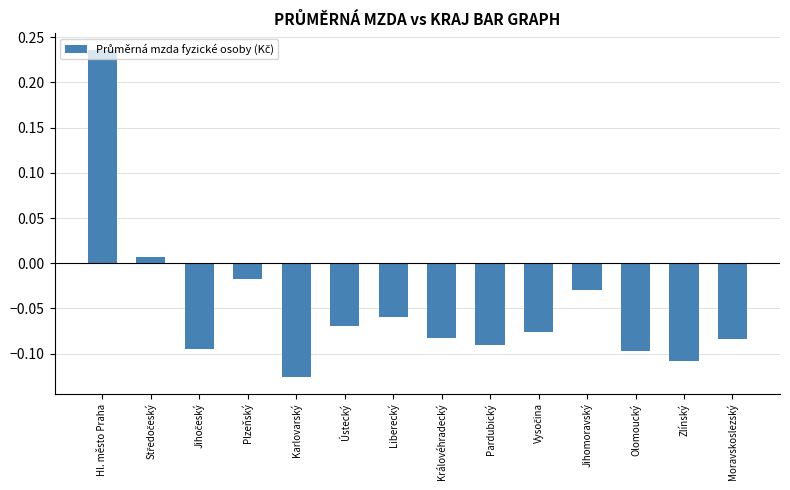

What is the difference between the maximum and second lowest values?

0.3